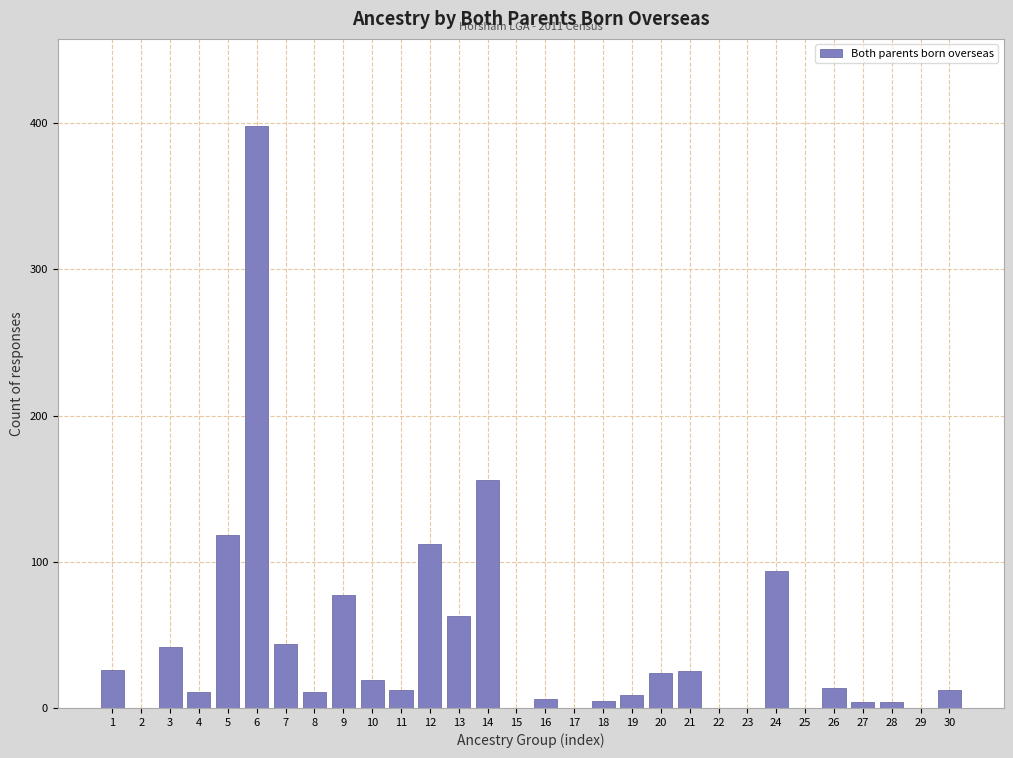

The value at 7 is 44. True or false?

True